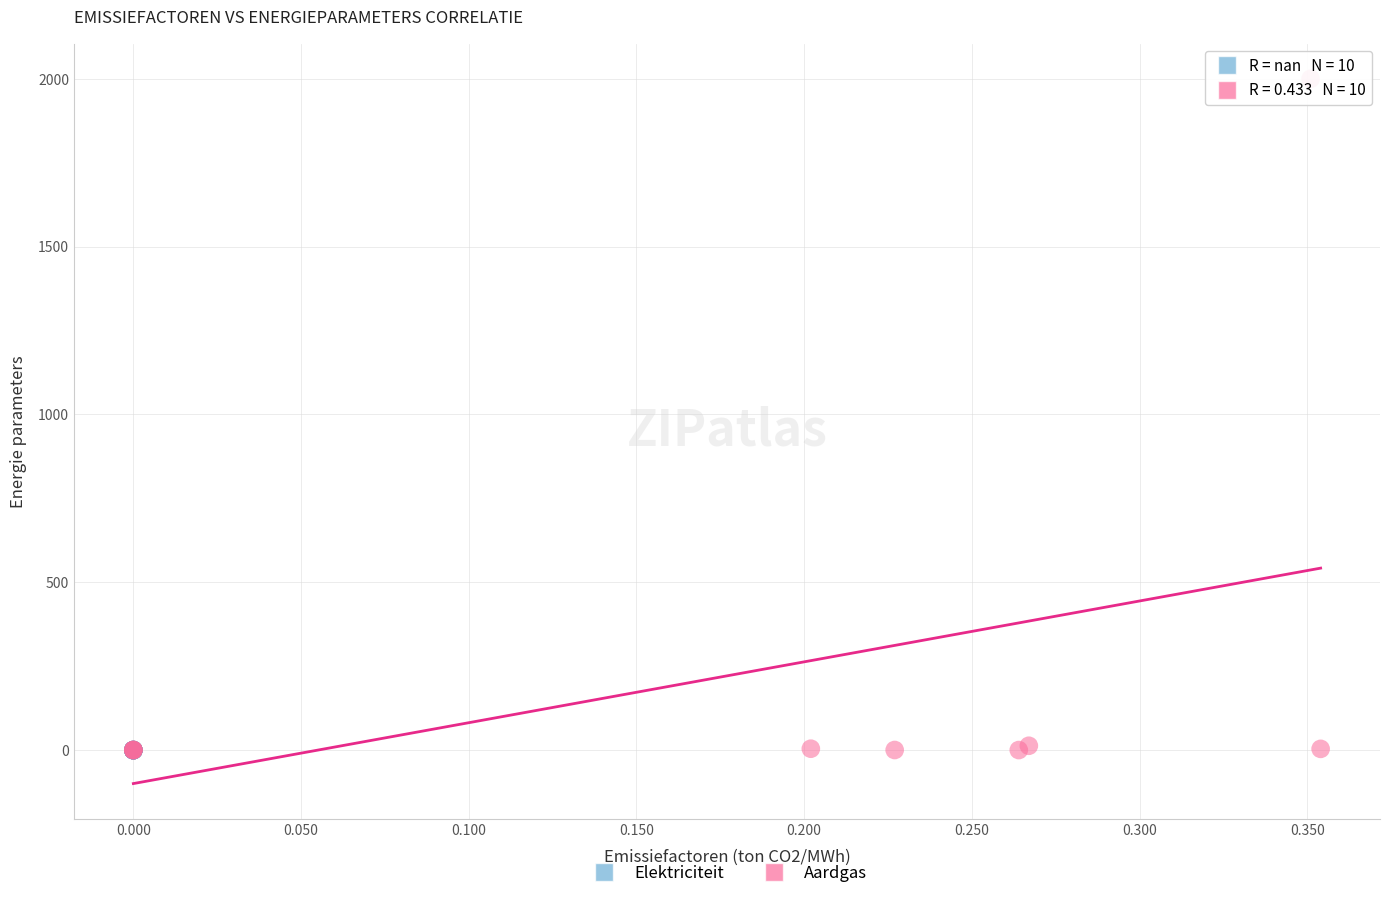

What are all the series names shown in the legend?

Elektriciteit, Aardgas